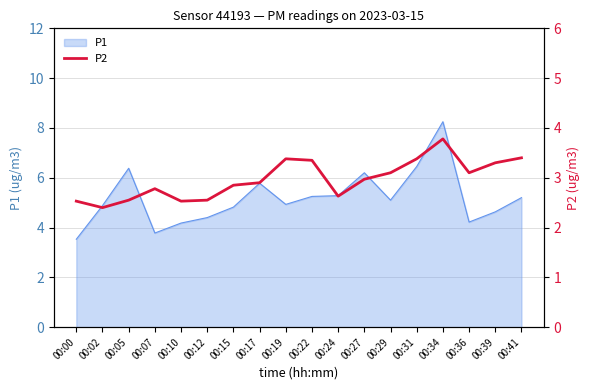

True or false: there are more than 0 points higher than both neighbors.

True